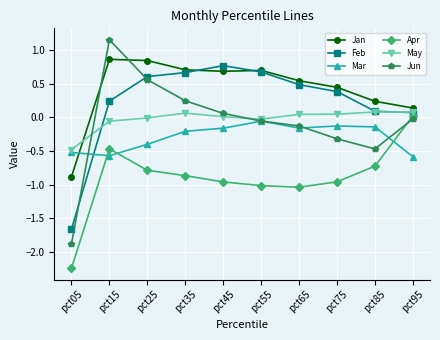

How many values in the Apr series are below 0?

9